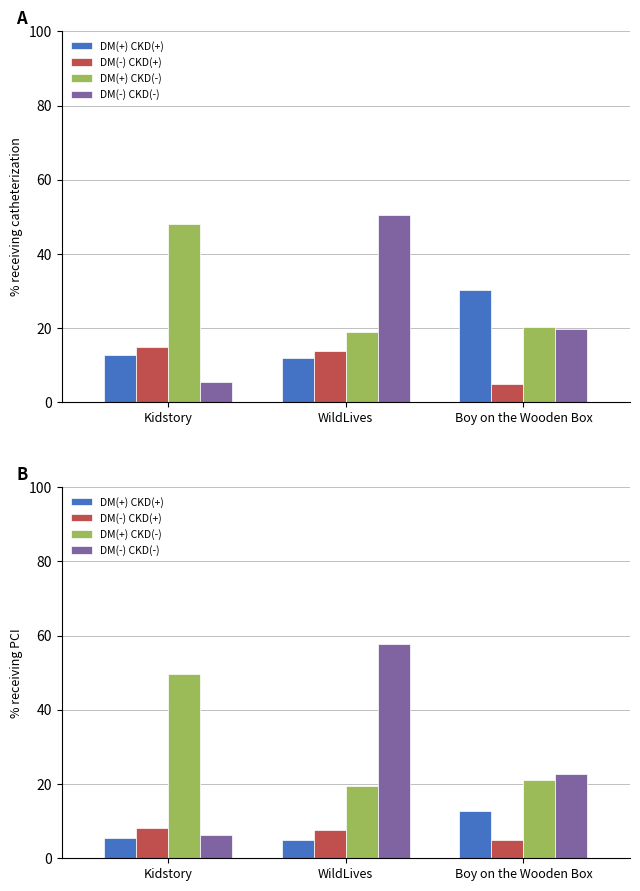

What is the label of the 3rd bar from the right?

Kidstory